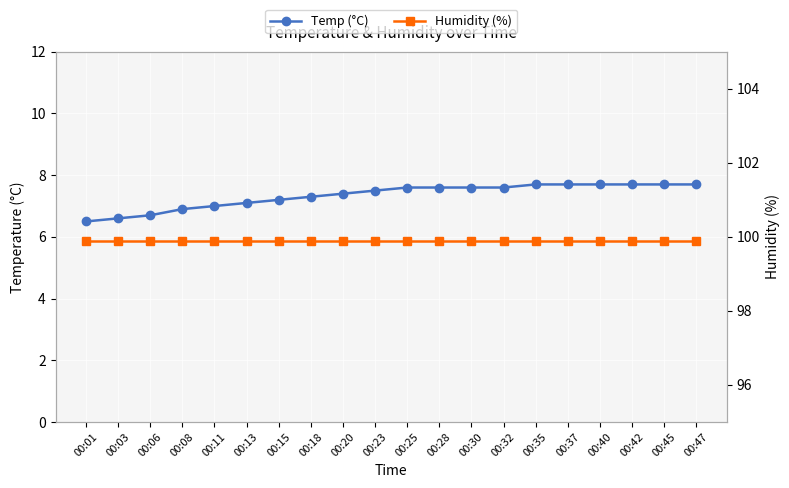

True or false: Humidity (%) and Temp (°C) intersect in this chart.

False